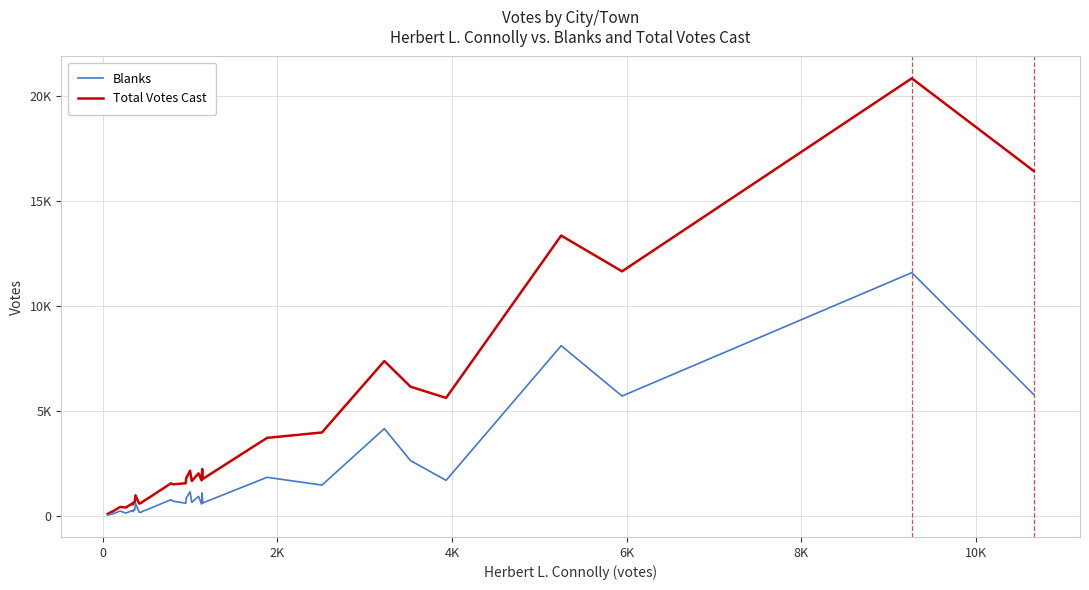

What are all the series names shown in the legend?

Blanks, Total Votes Cast